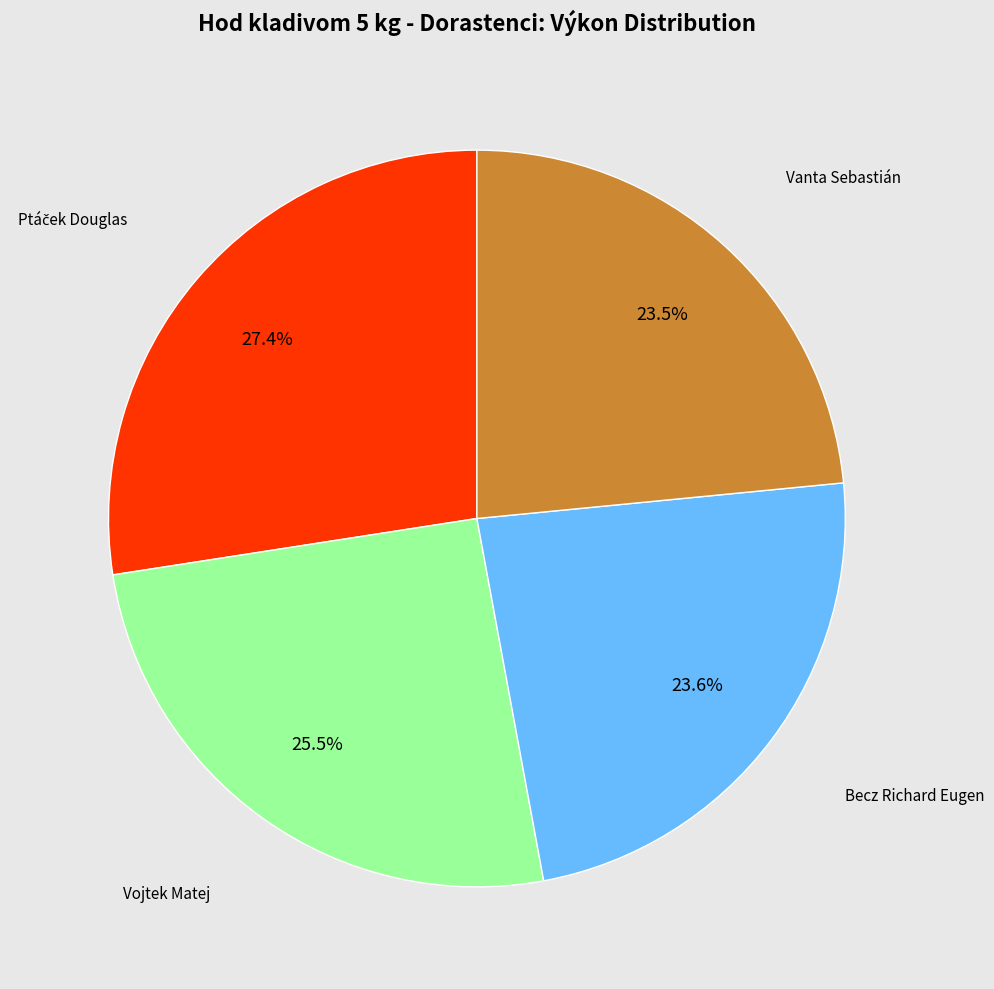

How many slices are in this pie chart?

4